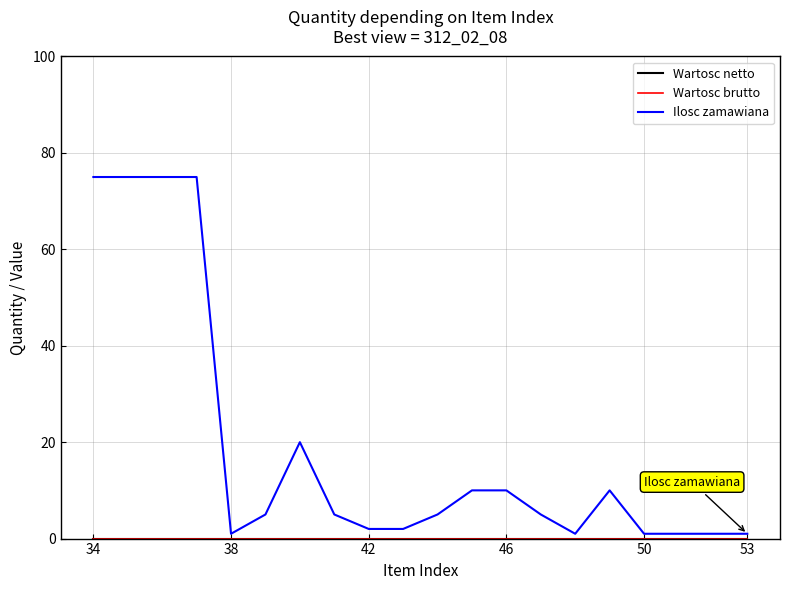

True or false: Ilosc zamawiana has more than 0 points higher than both neighbors.

True